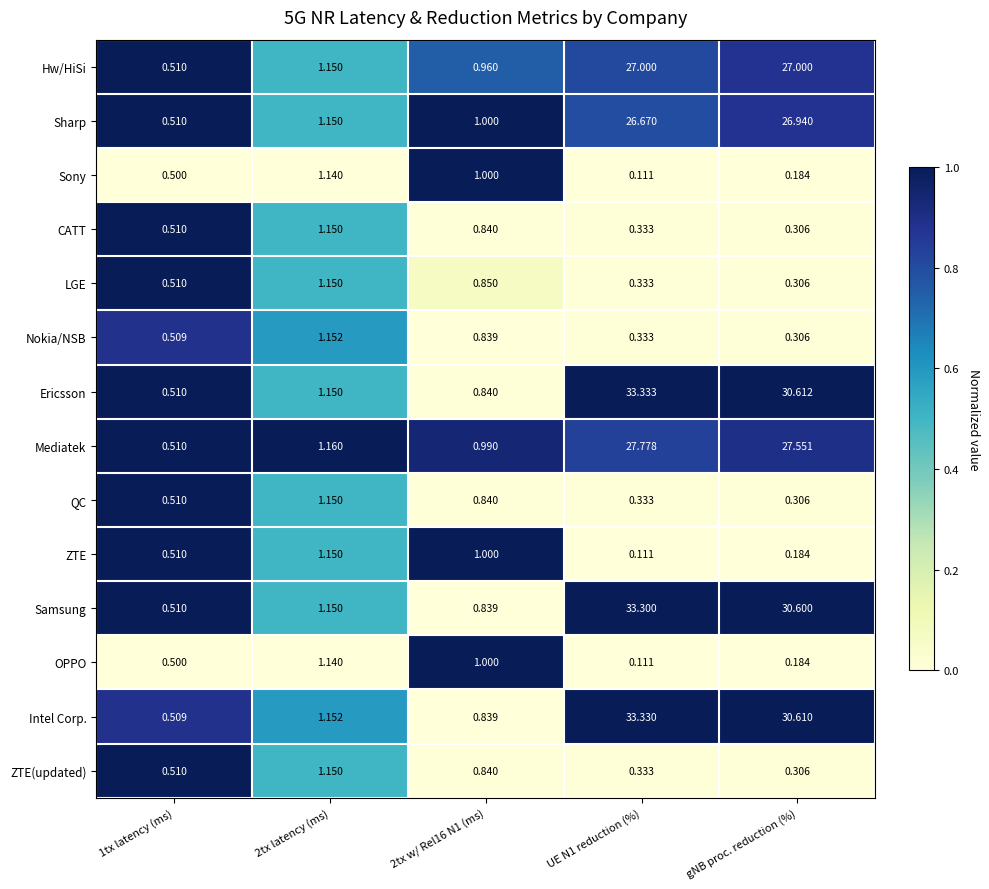

At which label is Ericsson closest to 16?

gNB proc. reduction (%)